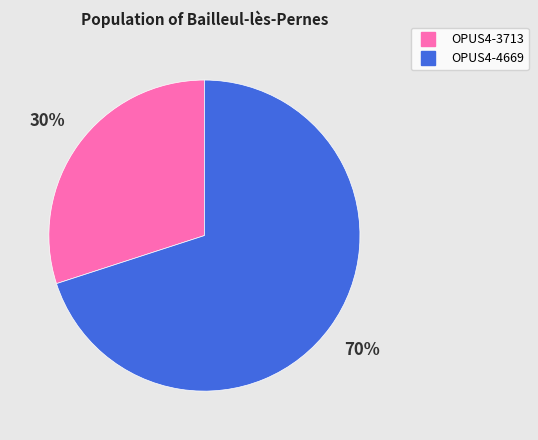

To the nearest percent, what is the combined percentage of OPUS4-4669 and OPUS4-3713?

100%